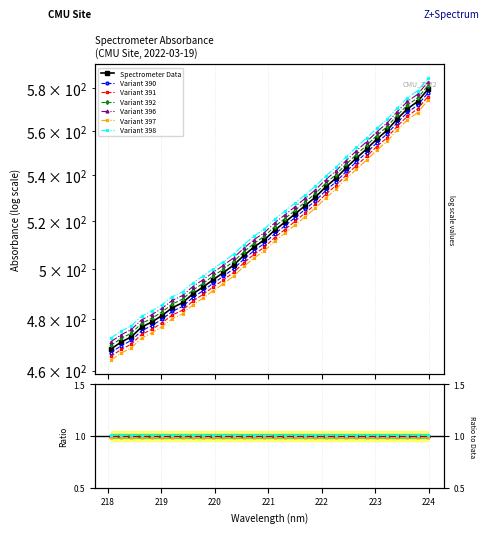

True or false: the data has more than 1 interior local peaks.

False